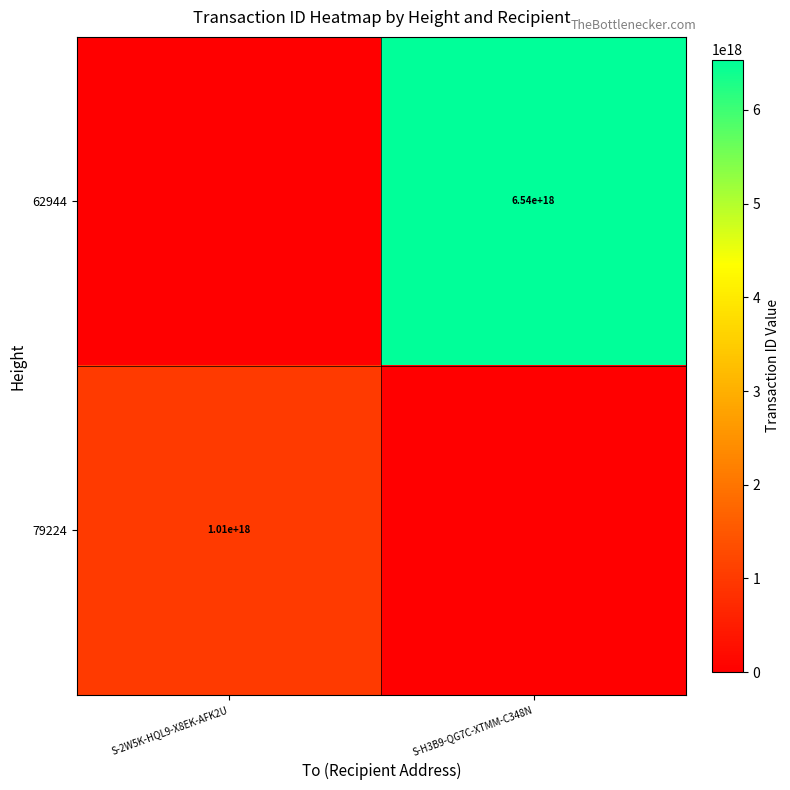

The value of 79224 at S-2W5K-HQL9-X8EK-AFK2U is 1010000000000000000. True or false?

True